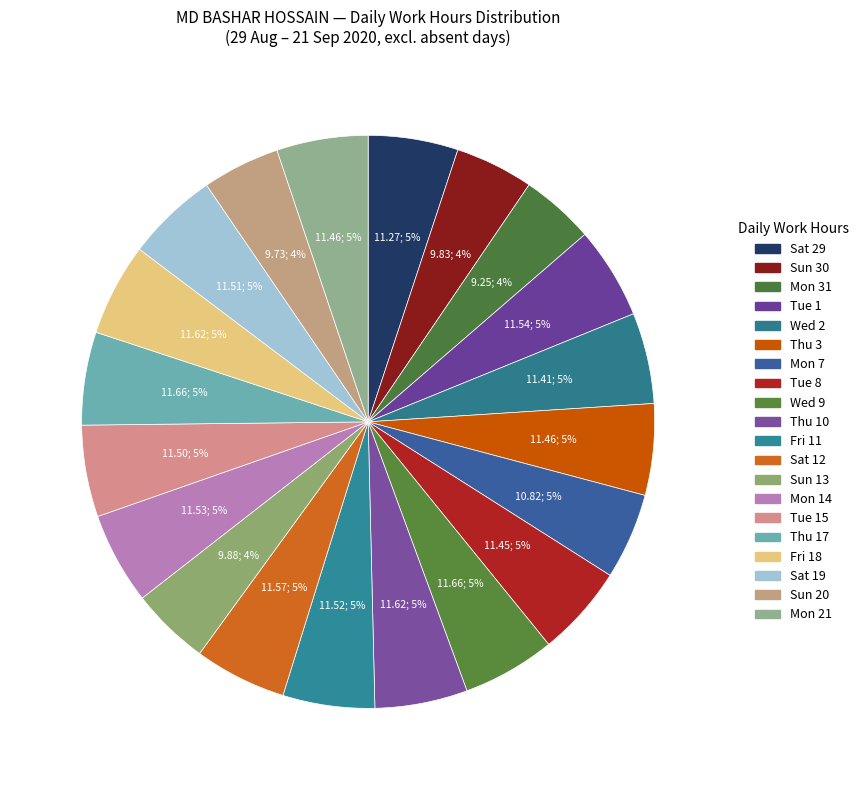

Combined, do Sat 19 and Sun 13 account for over 50%?

No